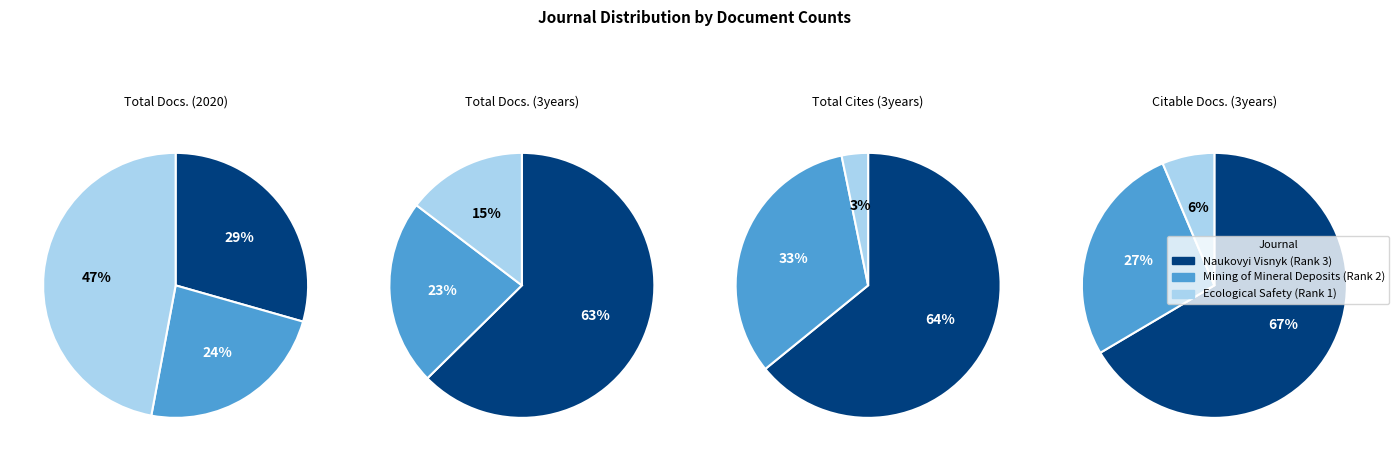

How many segments does this pie chart have?

3